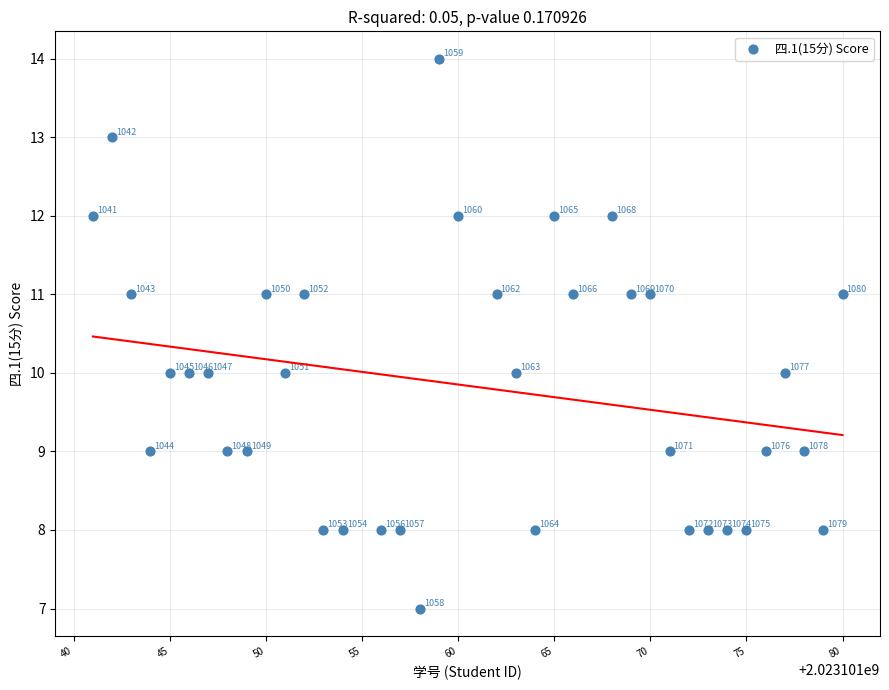

What is the range of X values (max minus min)?

39